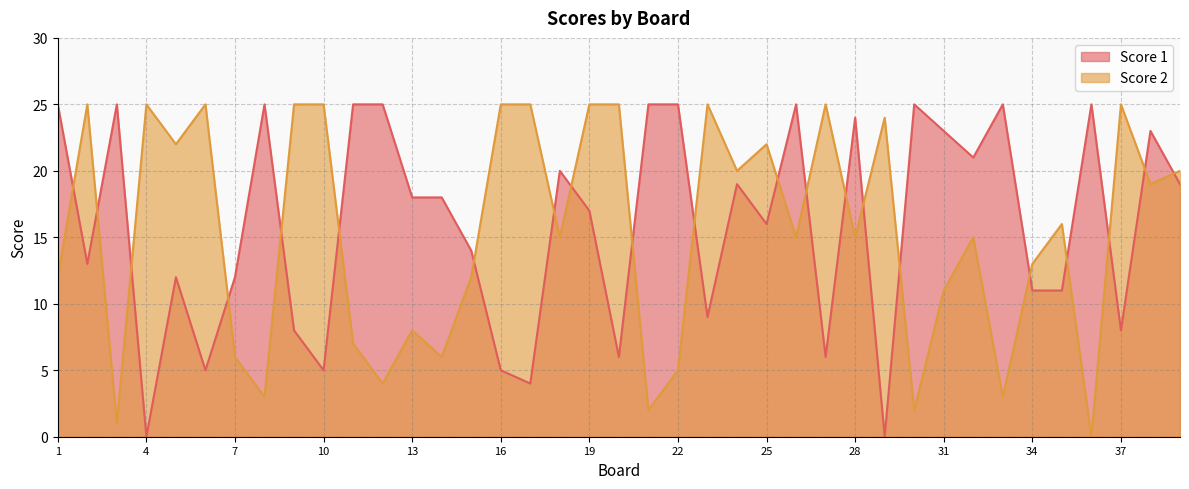

Which series ends up on top after the final intersection of Score 2 and Score 1?

Score 2